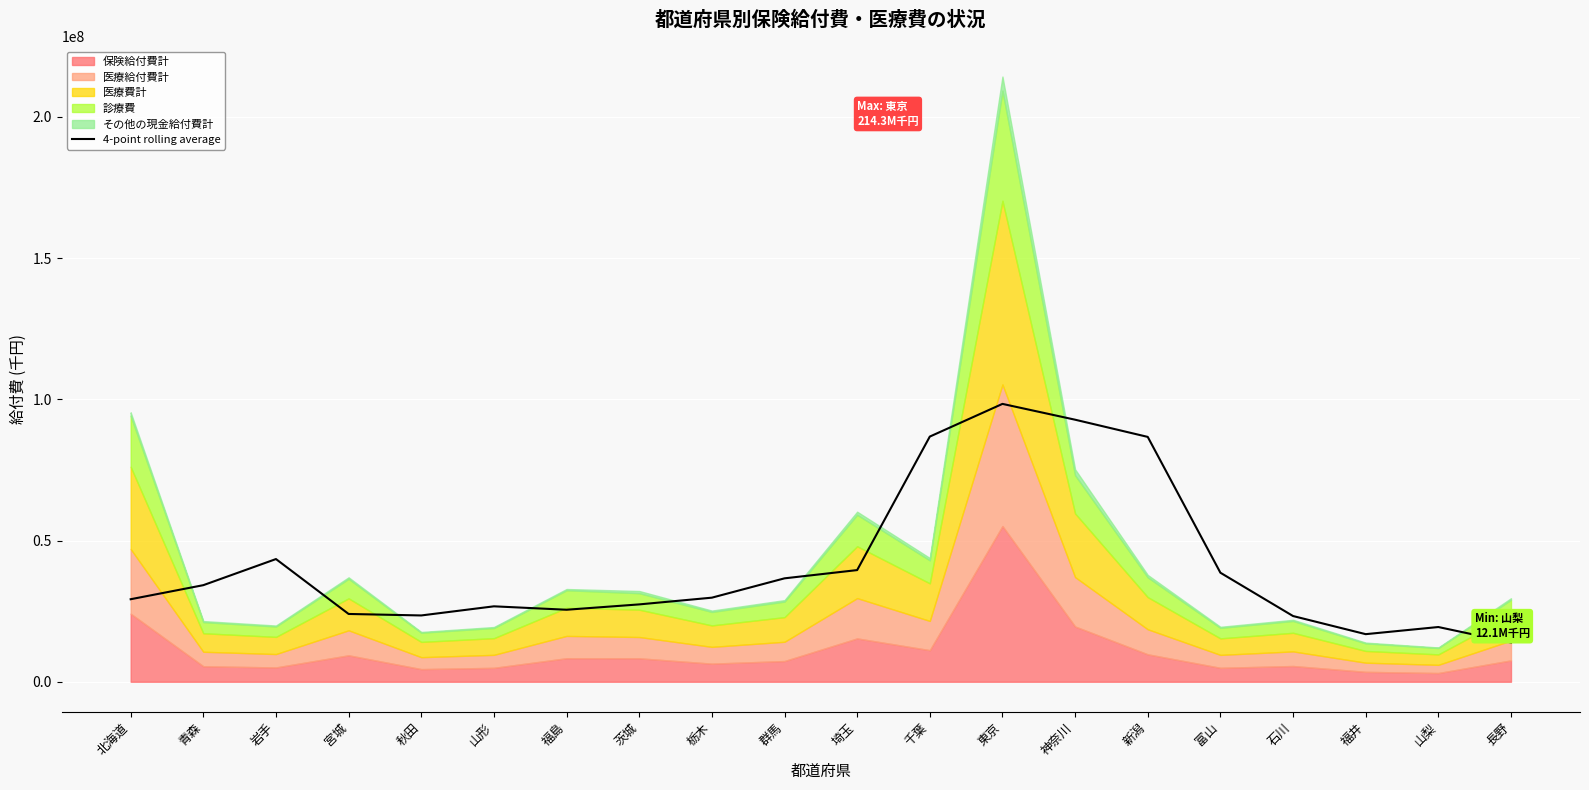

What is the change in value from 北海道 to 富山?

+9385940.2